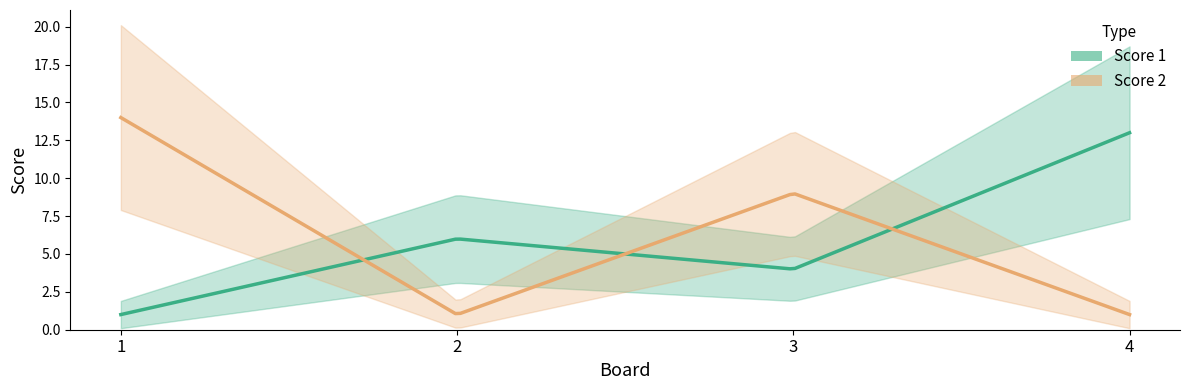

Reading left to right, transcribe all the data shown in this chart.

Score 1: 1=1	2=6	3=4	4=13
Score 2: 1=14	2=1	3=9	4=1